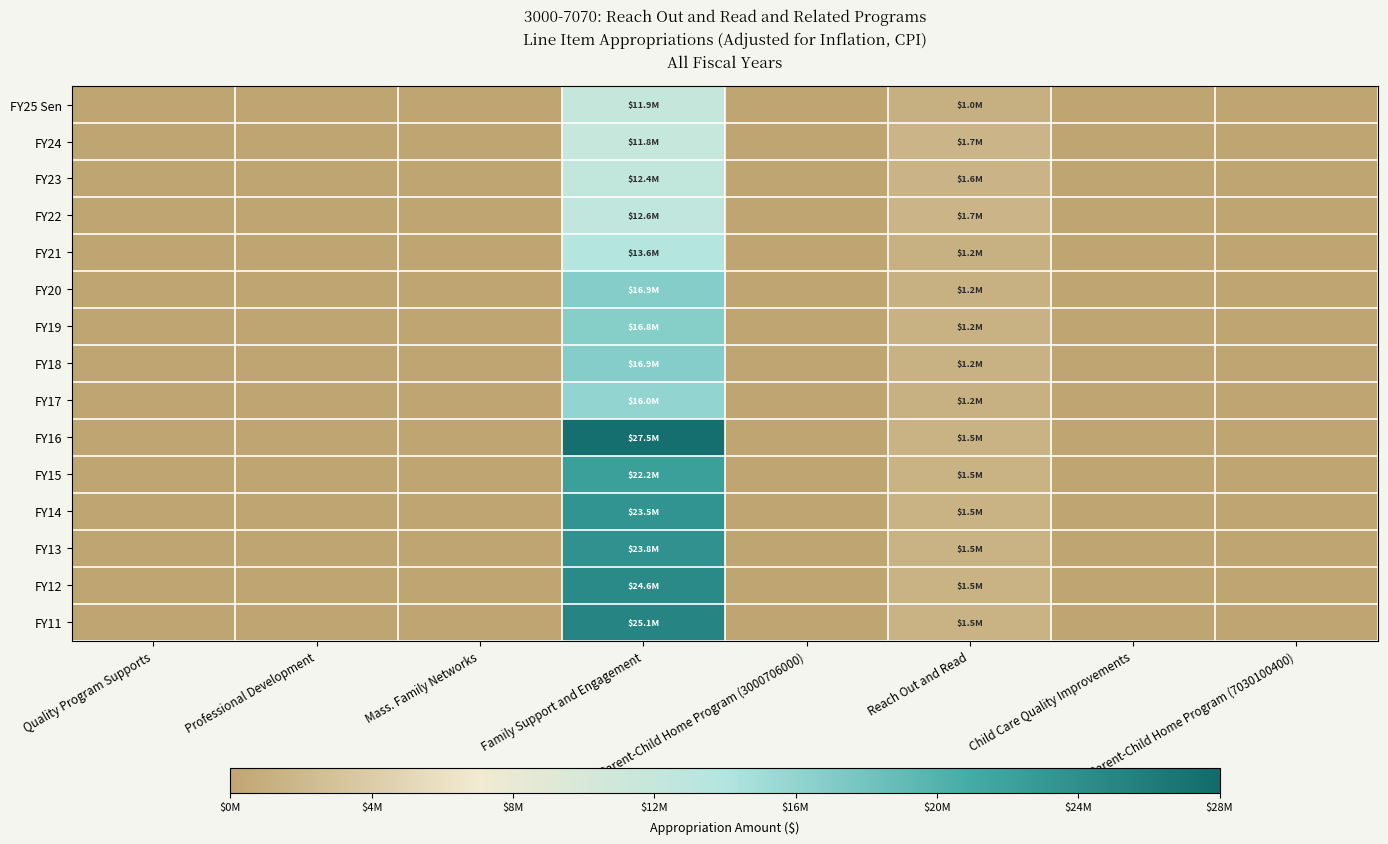

Count the number of data series in this chart.

15